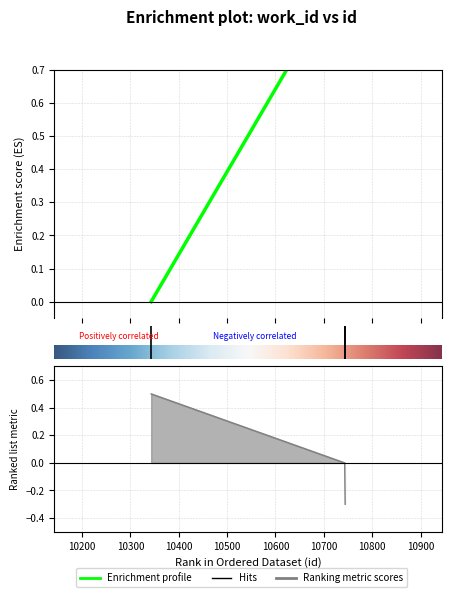

Does the chart display data point markers on the line(s)?

No